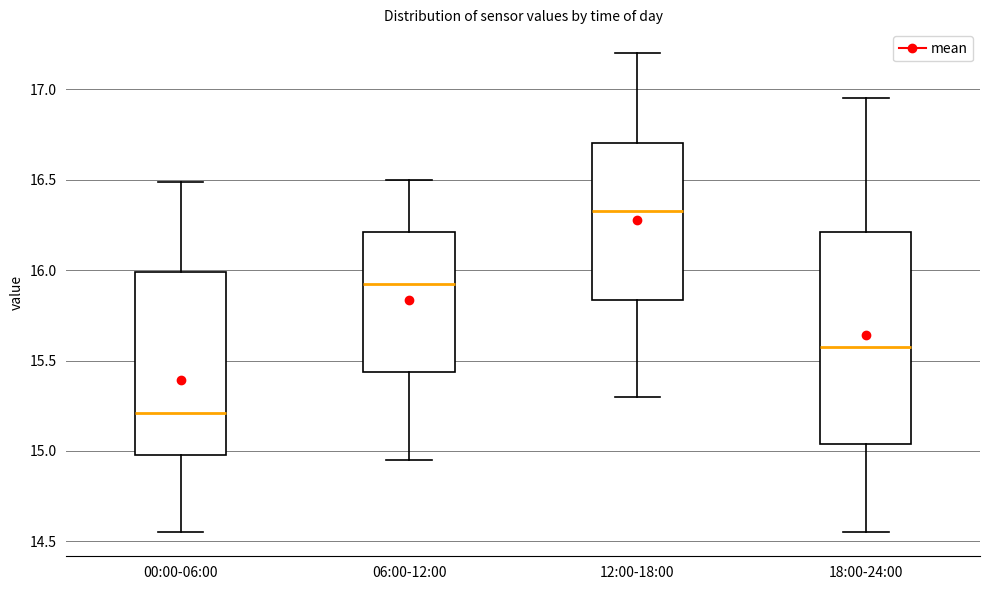

Where is the upper edge of the box for 06:00-12:00 on the y-axis? The values are not printed on the chart, so give them approximately, as read against the axis.

16.20